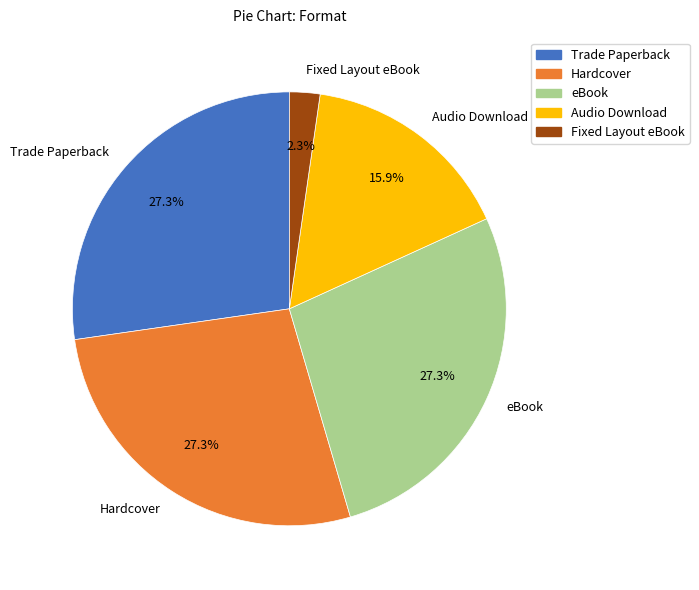

Does Hardcover account for over 50% of the chart?

No